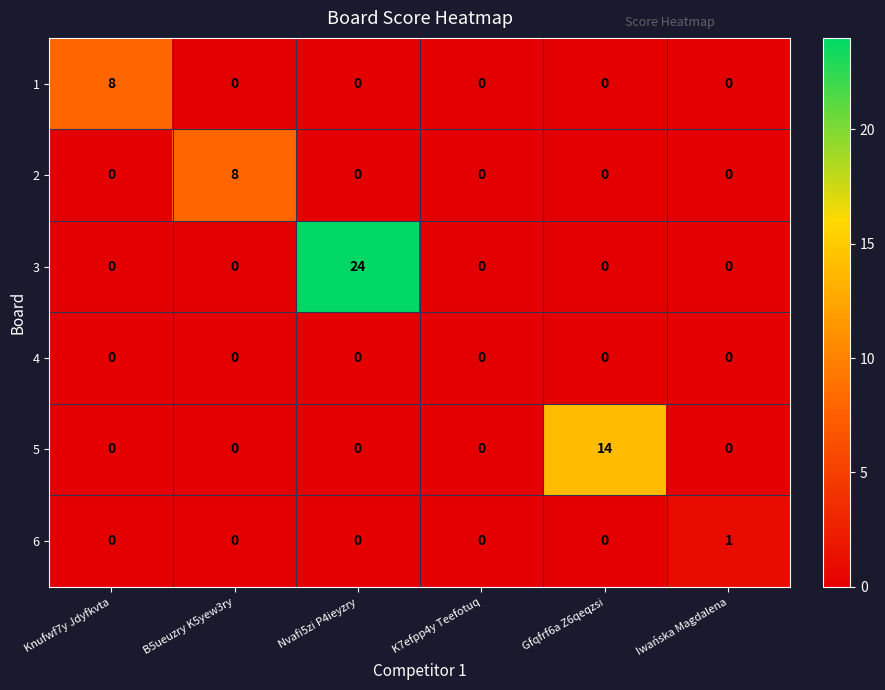

True or false: 4 has a value of 0 at Iwańska Magdalena.

True